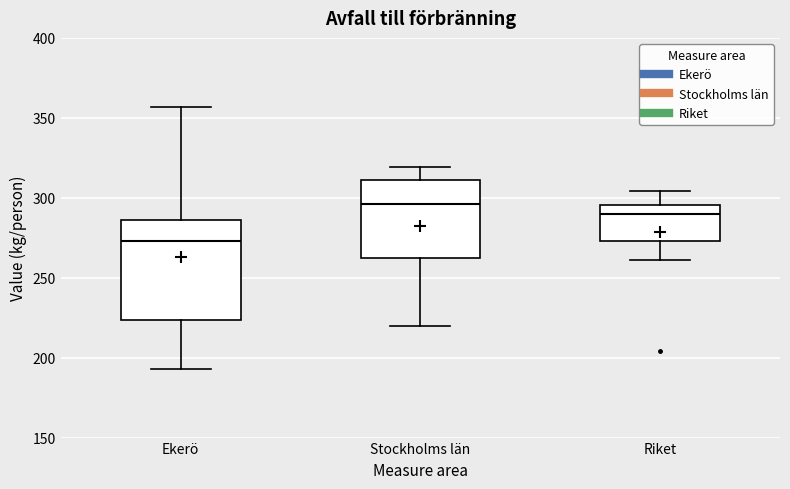

Comparing the boxes themselves (not the whiskers), which one is the tallest?

Ekerö